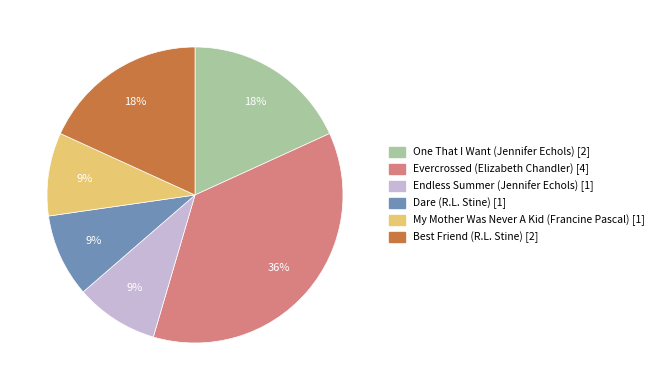

To the nearest percent, what is the difference between the Dare (R.L. Stine) and One That I Want (Jennifer Echols) slice percentages?

9%